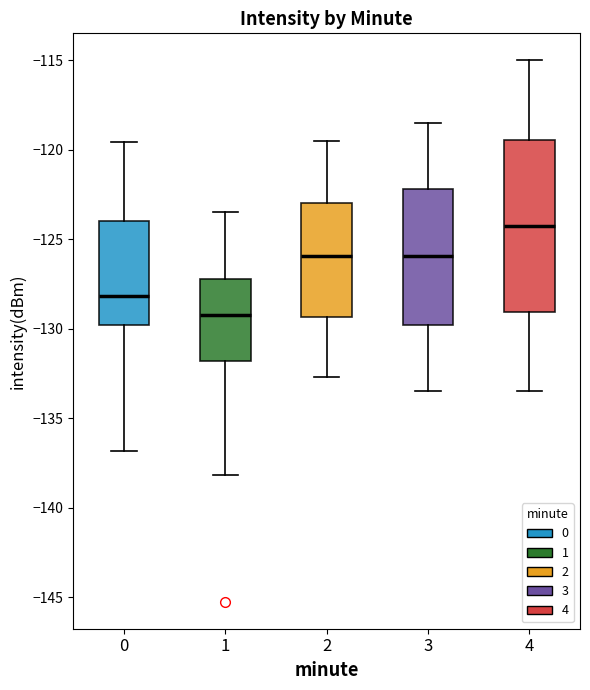

Reading left to right, transcribe this box plot: for each box, give where its median line is, the range the box spans, and where its two whiskers end, as read against the y-axis. The values are not printed on the chart, so give them approximately, as read against the axis.

0: median -128.0, box -130.0 to -124.0, whiskers -137.0 to -119.5
1: median -129.0, box -132.0 to -127.0, whiskers -138.0 to -123.5
2: median -126.0, box -129.5 to -123.0, whiskers -132.5 to -119.5
3: median -126.0, box -130.0 to -122.0, whiskers -133.5 to -118.5
4: median -124.0, box -129.0 to -119.5, whiskers -133.5 to -115.0